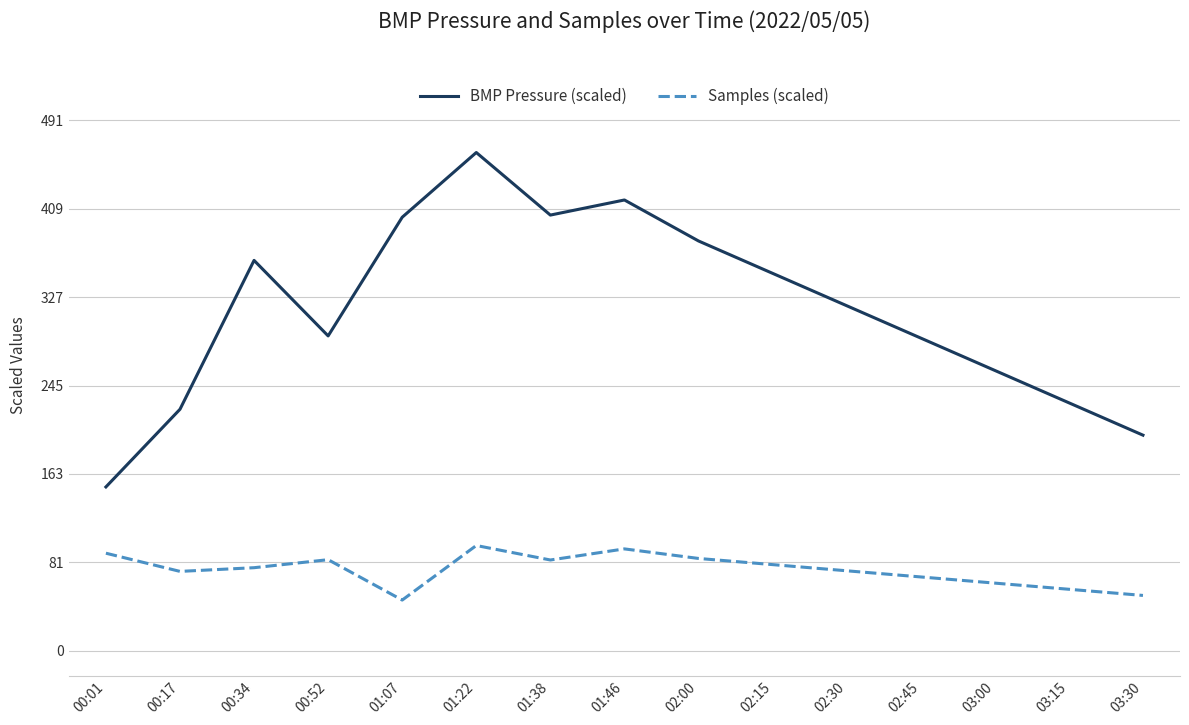

List the series in order of their peak value, highest first.

BMP Pressure (scaled), Samples (scaled)